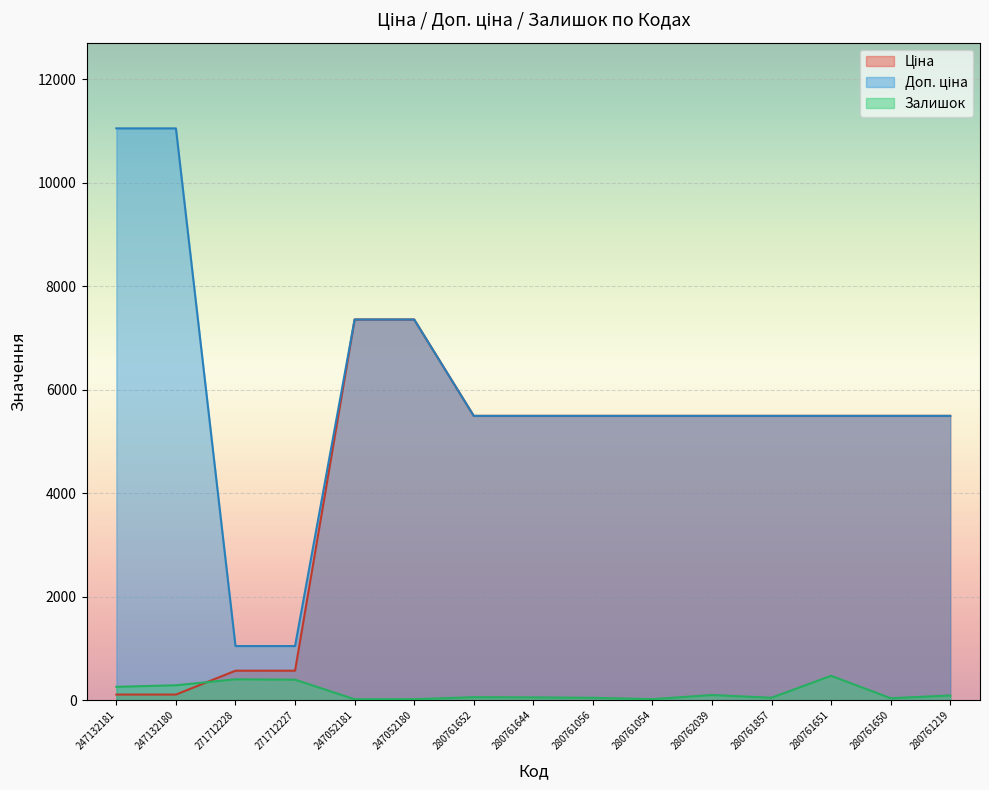

True or false: Доп. ціна and Ціна cross at least once.

False